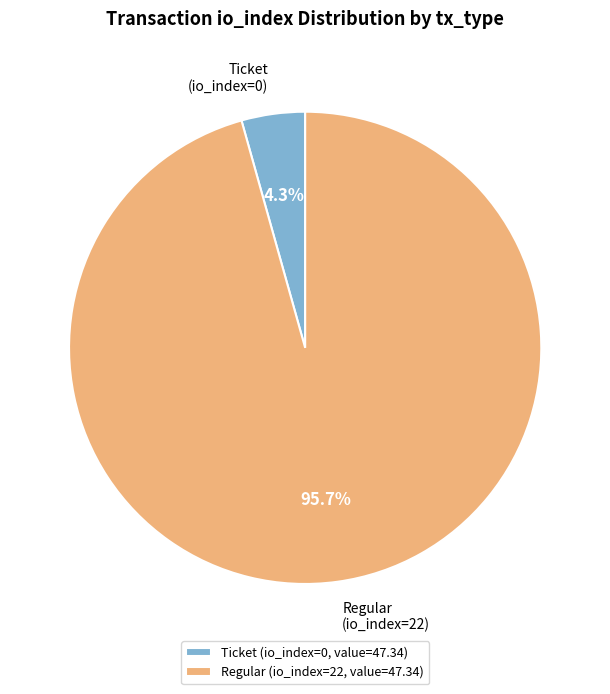

How many segments does this pie chart have?

2